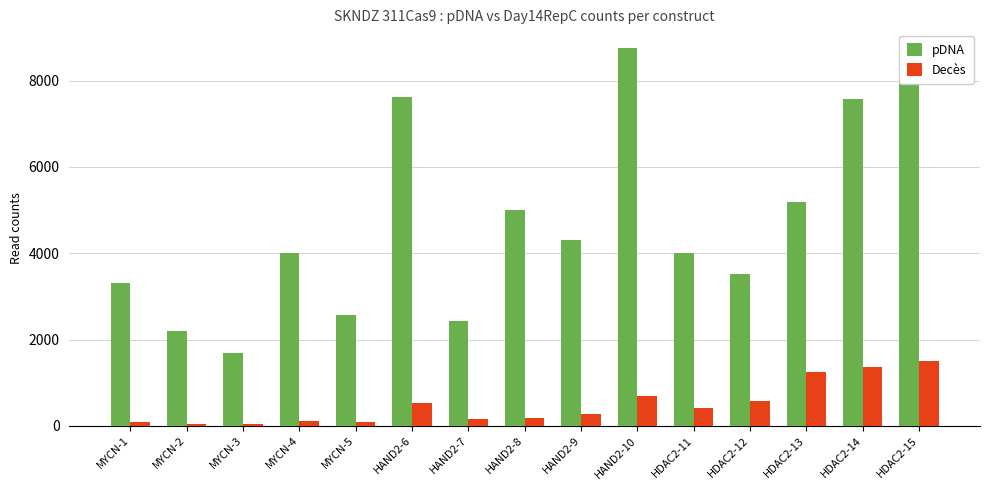

Between HAND2-7 and HDAC2-13, which series saw the biggest shift?

pDNA